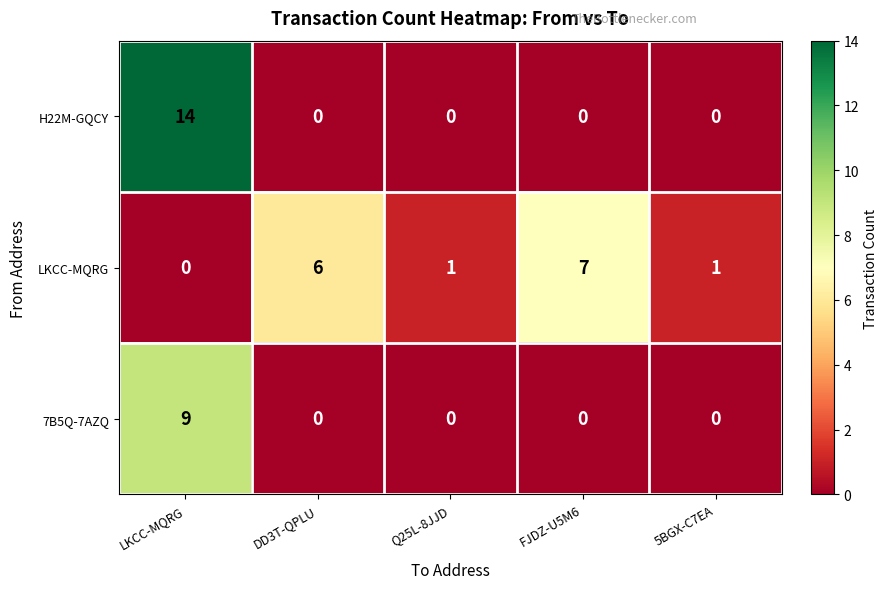

Reading left to right, transcribe all the data shown in this chart.

H22M-GQCY: 14	0	0	0	0
LKCC-MQRG: 0	6	1	7	1
7B5Q-7AZQ: 9	0	0	0	0